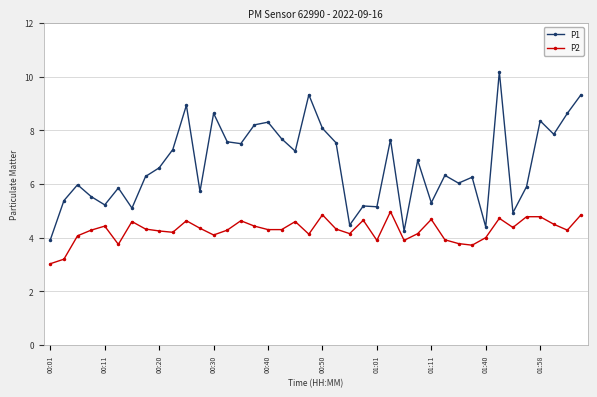

Which series has the largest total across all categories?

P1